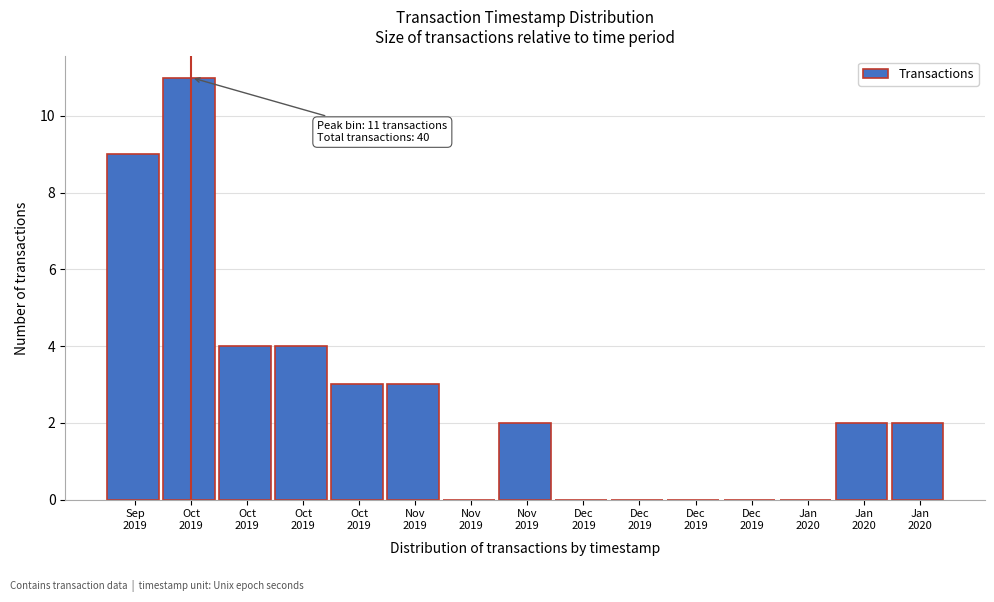

Are the bars horizontal?

No